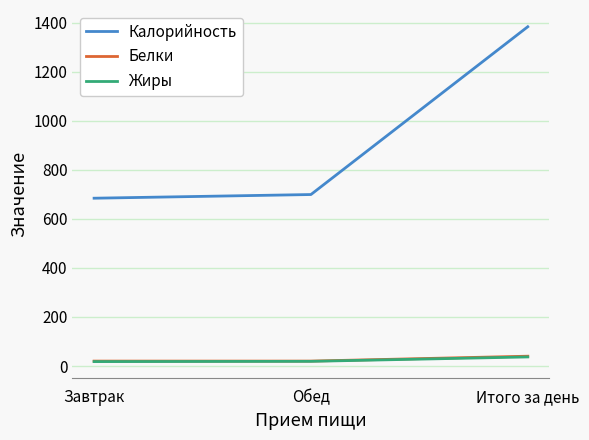

What is the maximum value for Жиры?

37